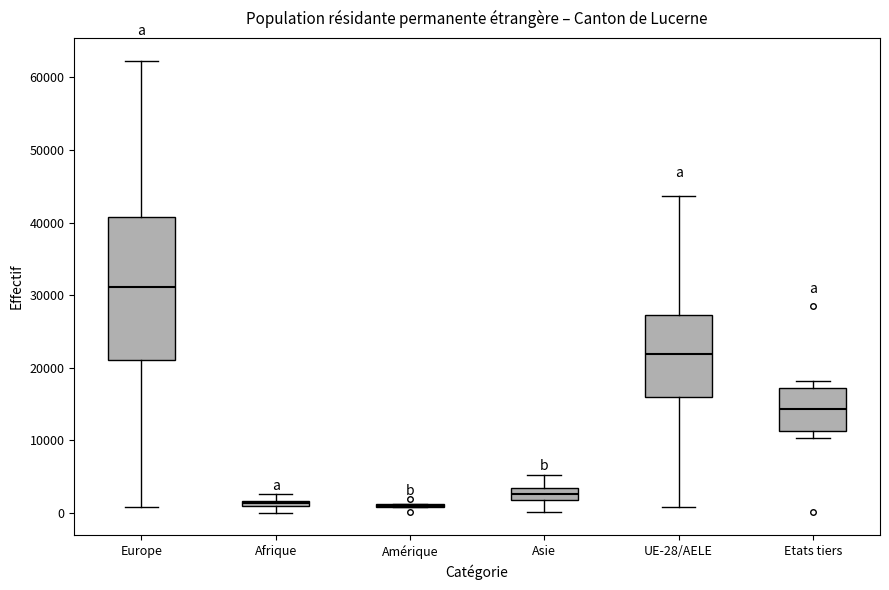

Which box is the tallest, from its lower edge to its upper edge?

Europe